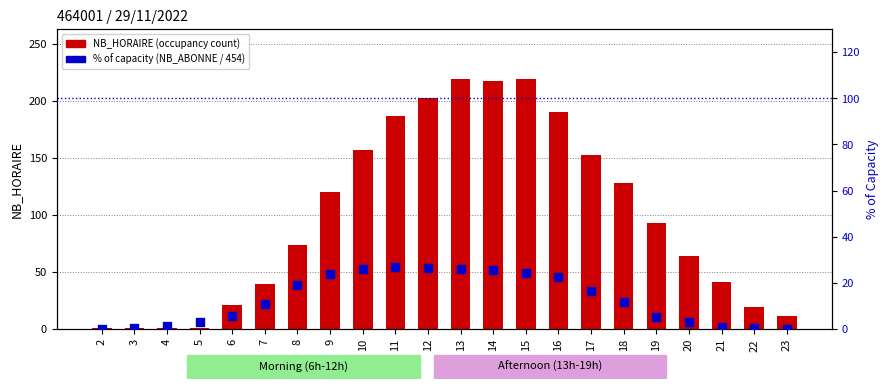

Which series contains the lowest Y value?

% of capacity (NB_ABONNE)